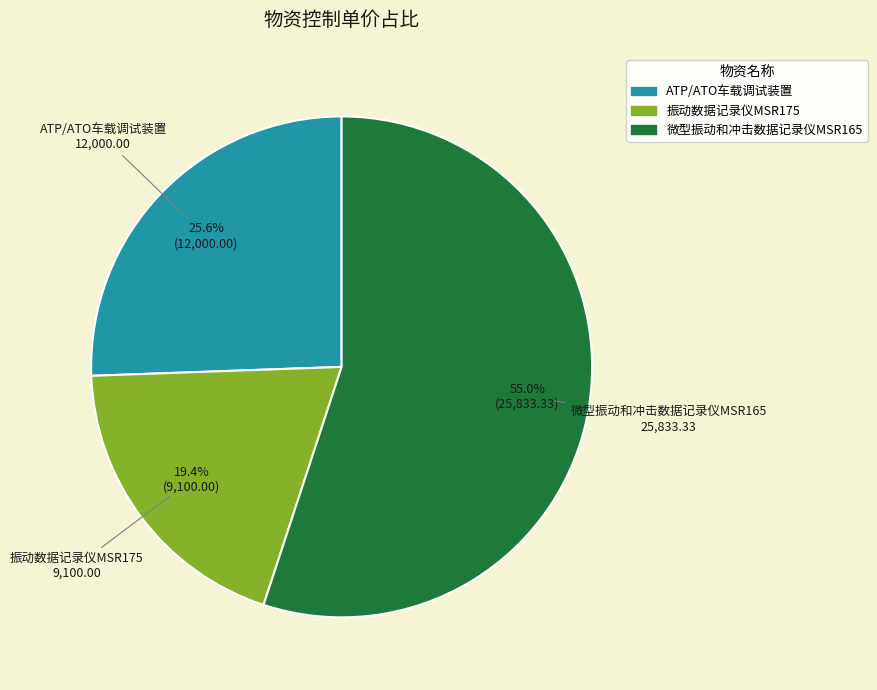

Which category accounts for the majority?

微型振动和冲击数据记录仪MSR165